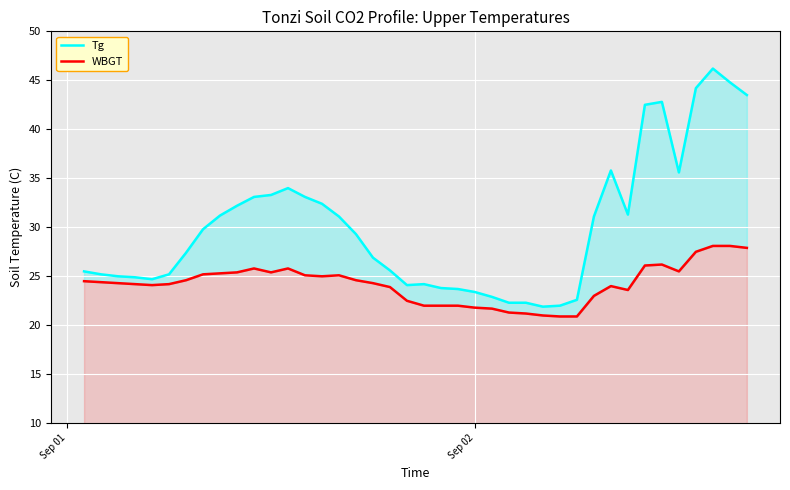

Which series has the largest total across all categories?

Tg